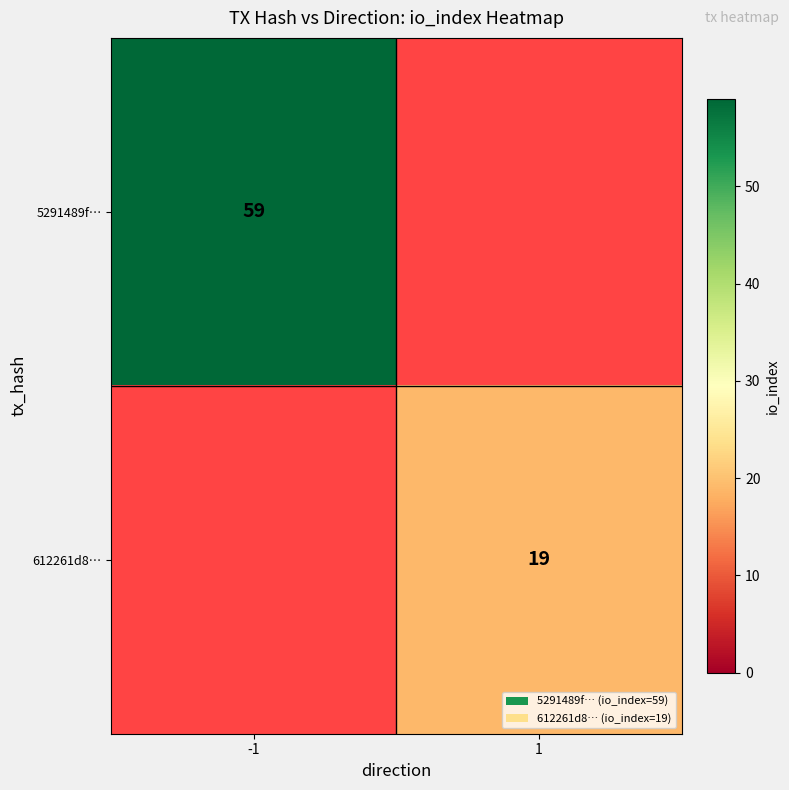

The value of 612261d8… at 1 is 19. True or false?

True